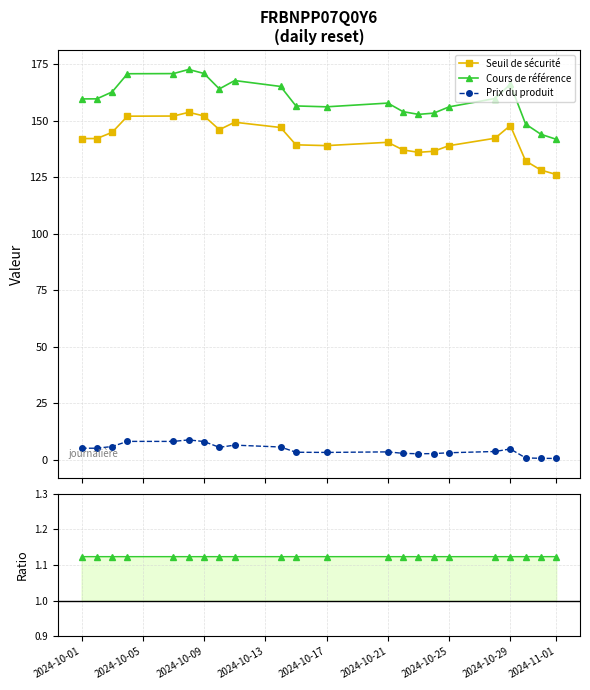

True or false: Seuil de sécurité has more than 1 interior local peaks.

True